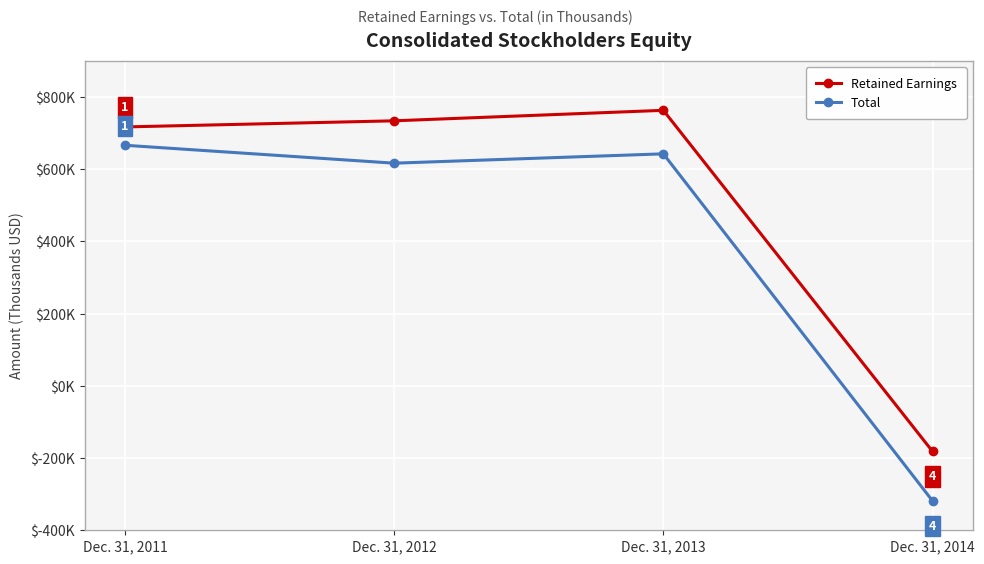

What is the difference between the highest and lowest values at Dec. 31, 2014?

137065